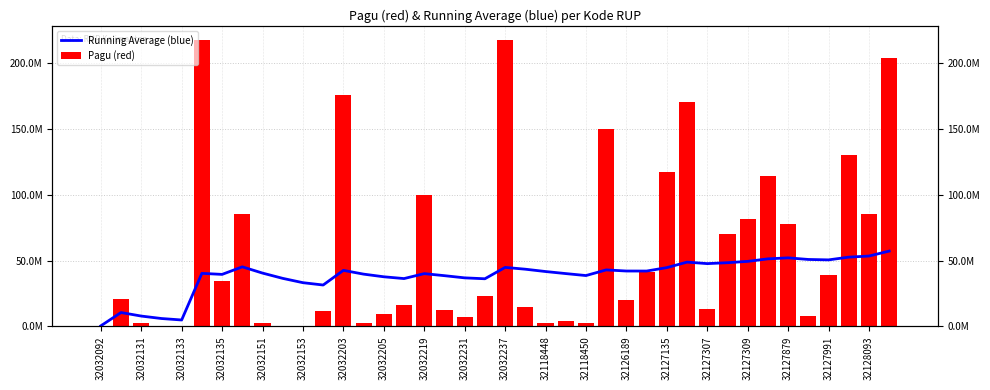

What is the highest value of the Pagu (red) series?

217260000.0